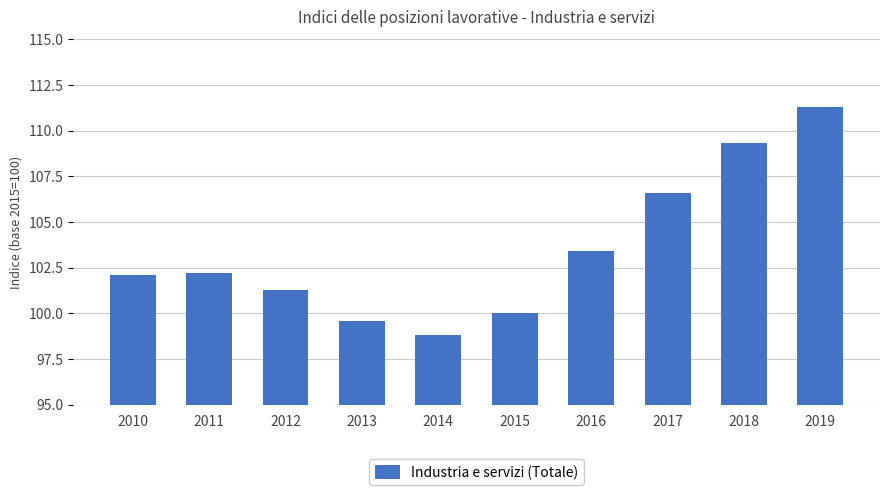

The value at 2014 is 98.8. True or false?

True